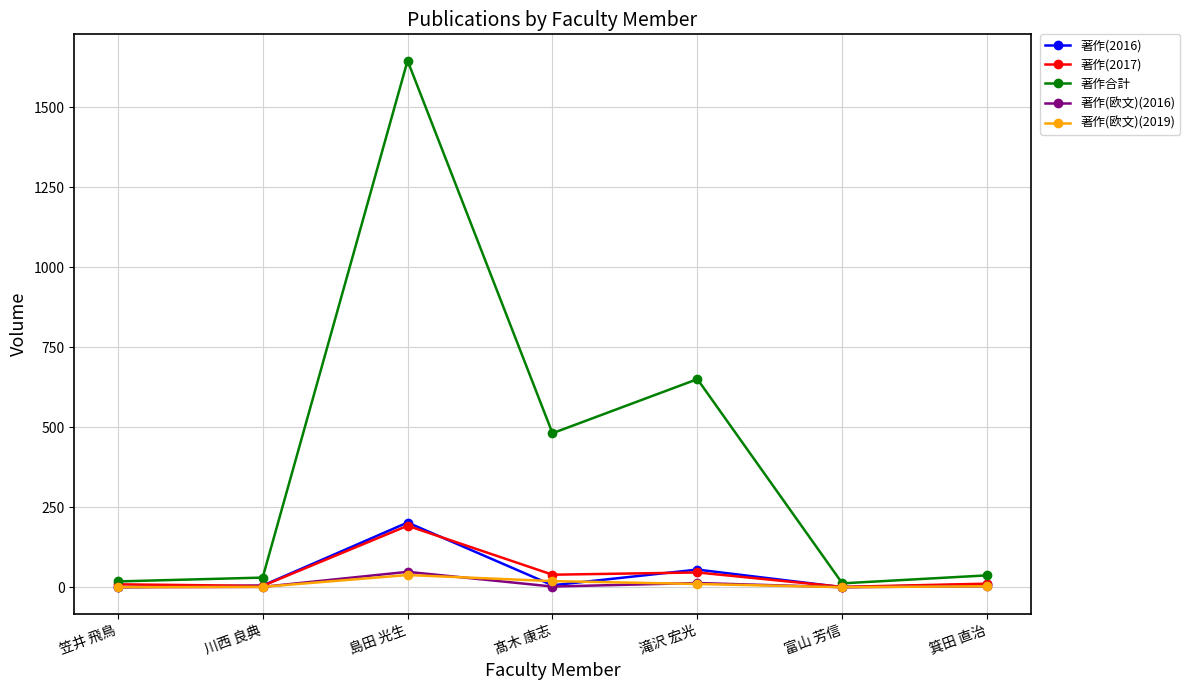

Does the chart display data point markers on the line(s)?

Yes